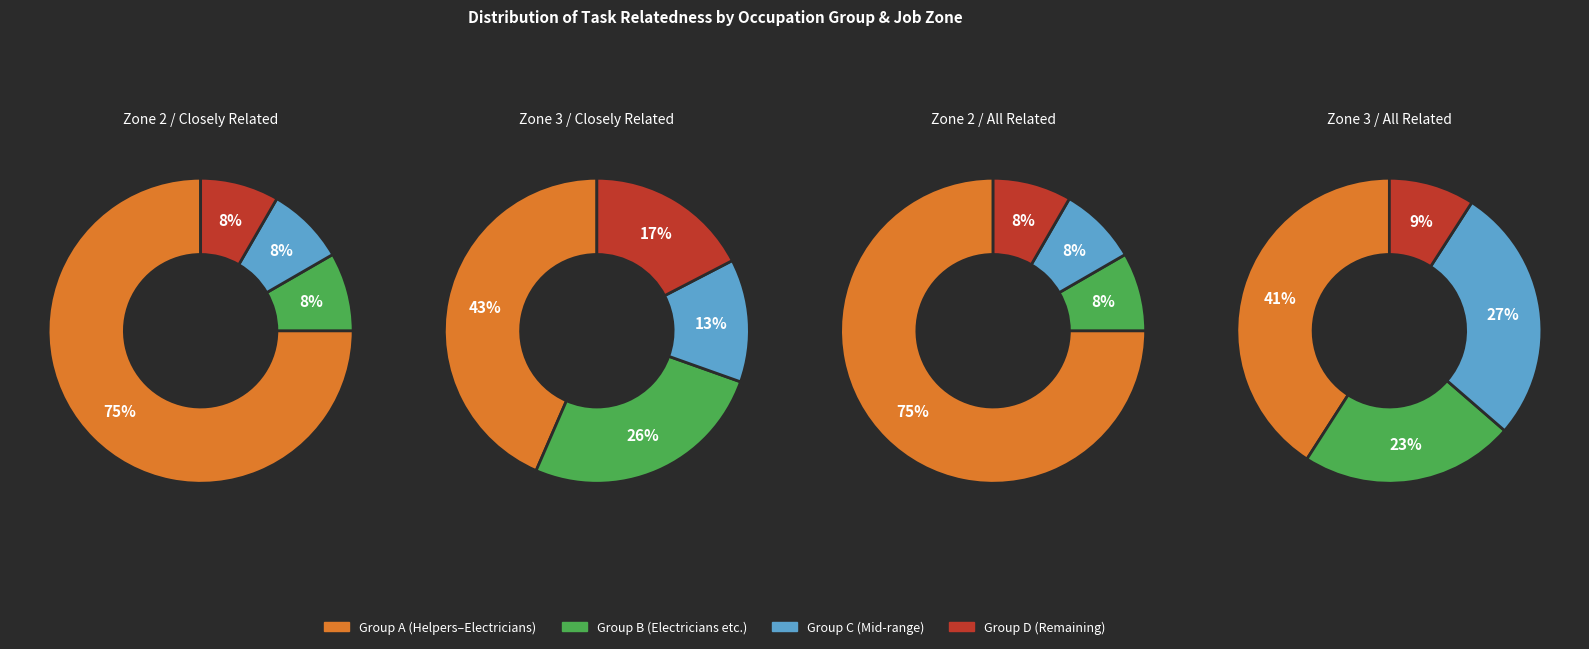

Between 5 and 13, which series saw the biggest shift?

all_related